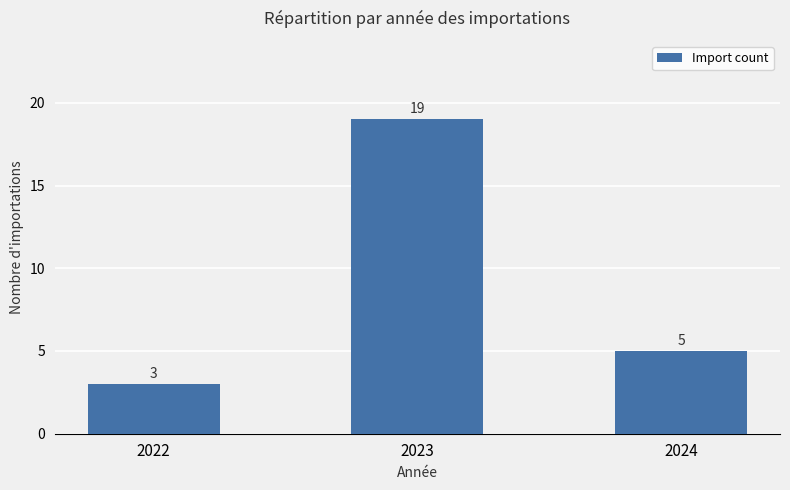

Reading left to right, extract all data points from this chart.

2022=3	2023=19	2024=5